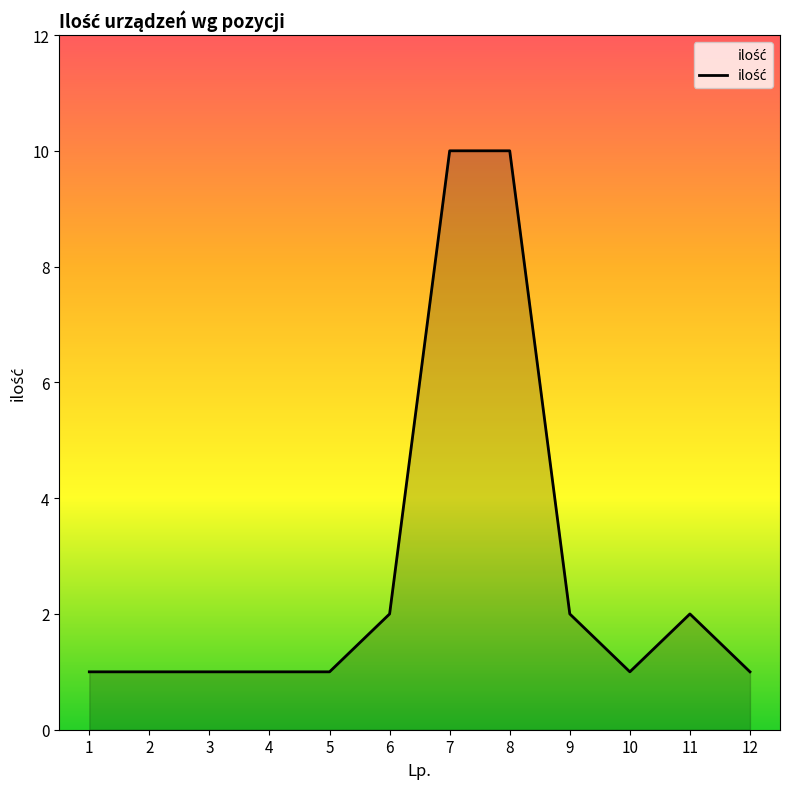

Is it true that the value at 6 is 2?

True